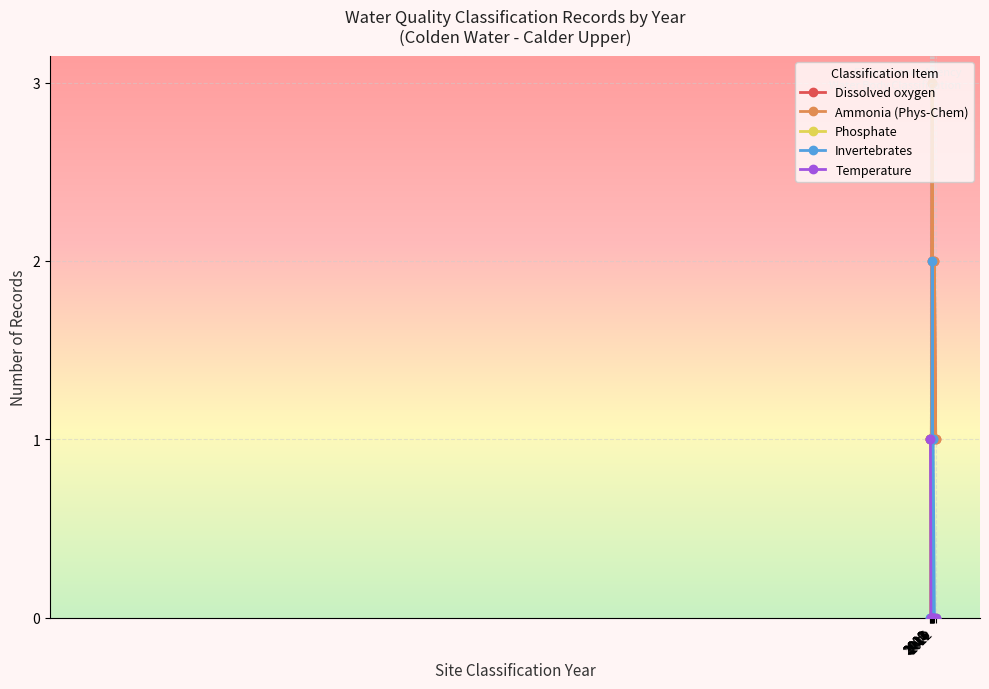

What is the difference between the second highest and second lowest values in the Dissolved oxygen series?

1